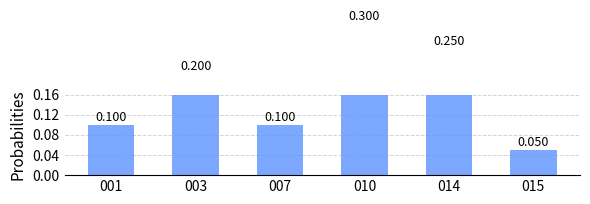

How many values are between 0 and 1?

6